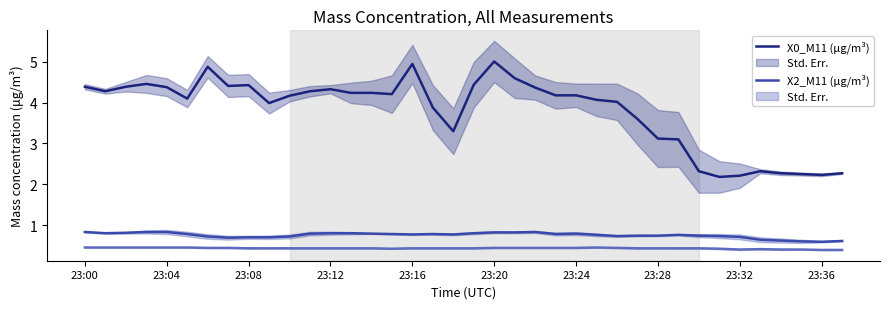

True or false: X2_M11 (μg/m³) and X0_M11 (μg/m³) cross at least once.

False